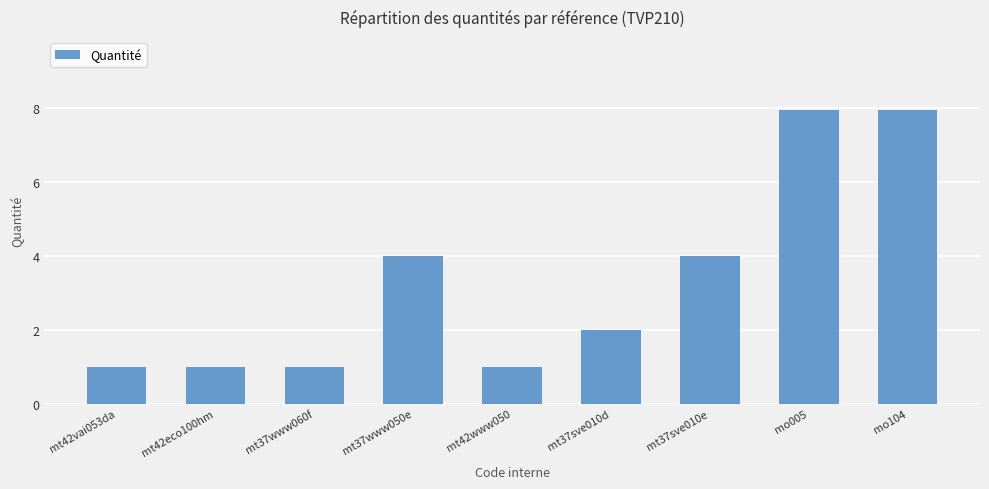

What is the difference between the maximum and minimum values?

6.9